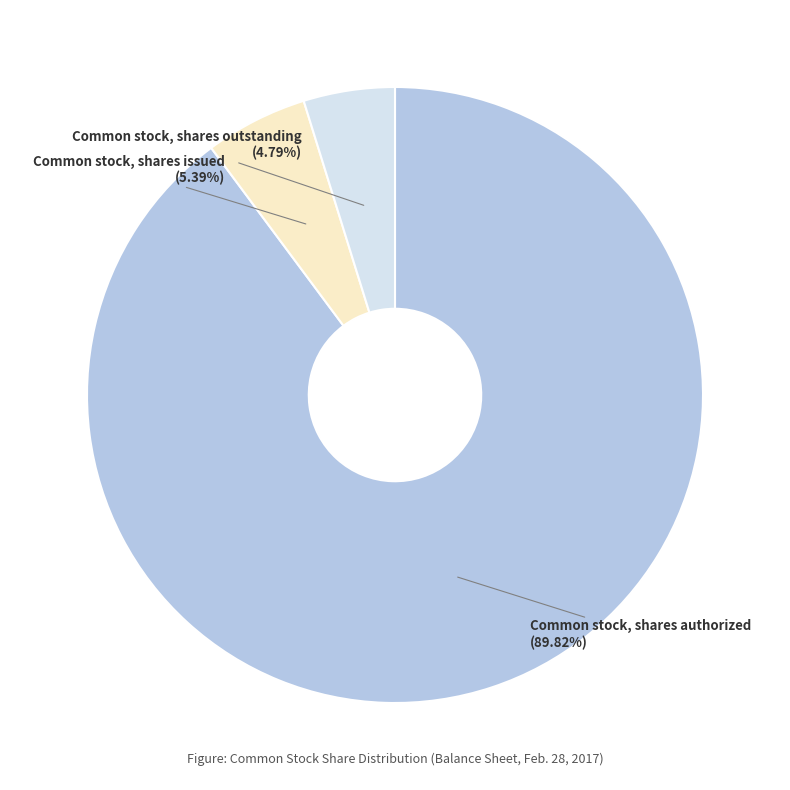

Combined, do Common stock, shares issued and Common stock, shares outstanding account for over 50%?

No